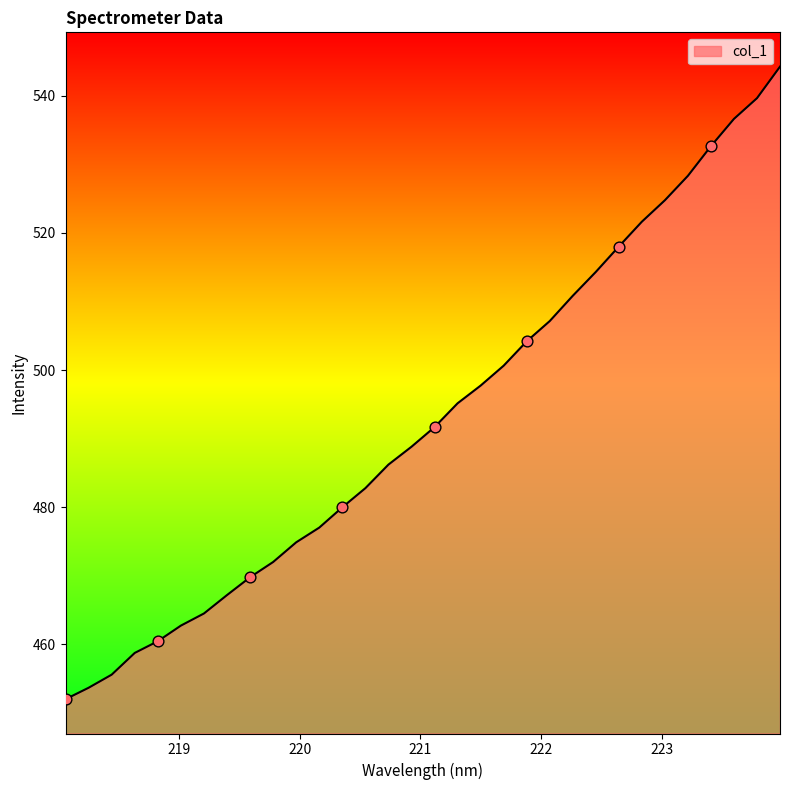

What is the difference between the maximum and minimum values?

92.2